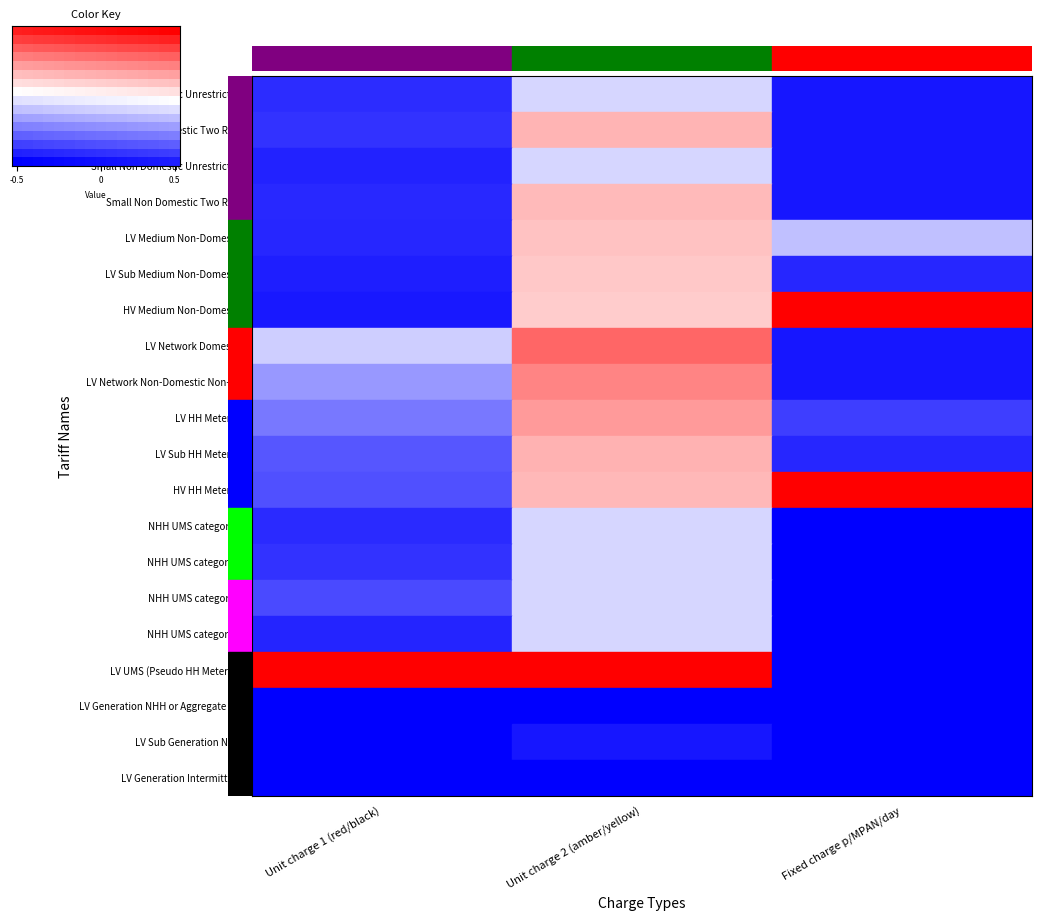

At how many categories does at least one series exceed 0?

16